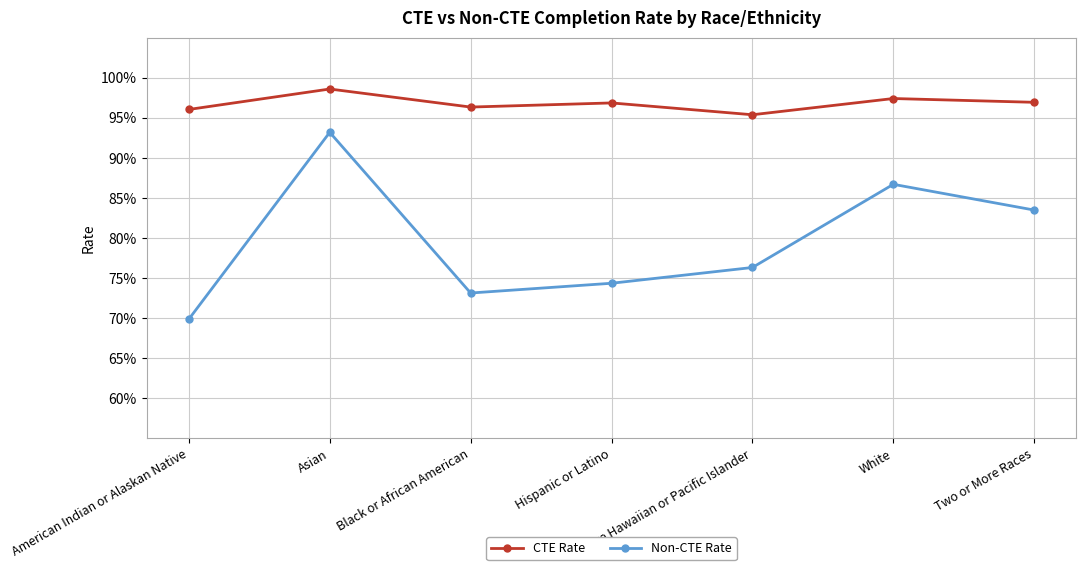

Reading left to right, transcribe all the data shown in this chart.

CTE Rate: 1.0	1.0	1.0	1.0	1.0	1.0	1.0
Non-CTE Rate: 0.7	0.9	0.7	0.7	0.8	0.9	0.8